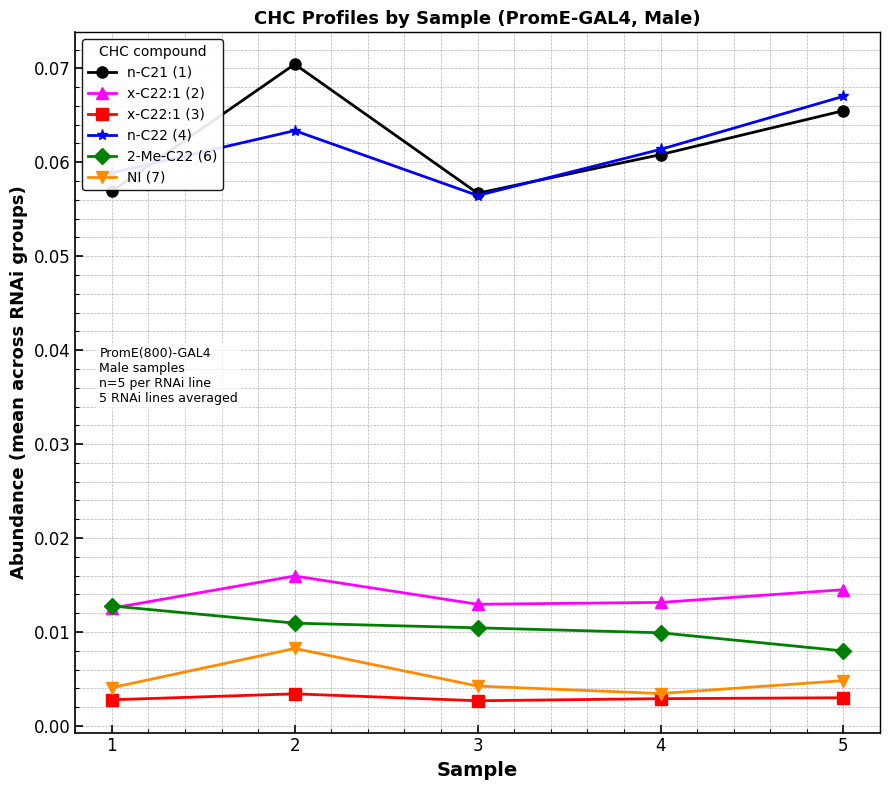

What are all the series names shown in the legend?

n-C21 (1), x-C22:1 (2), x-C22:1 (3), n-C22 (4), 2-Me-C22 (6), NI (7)